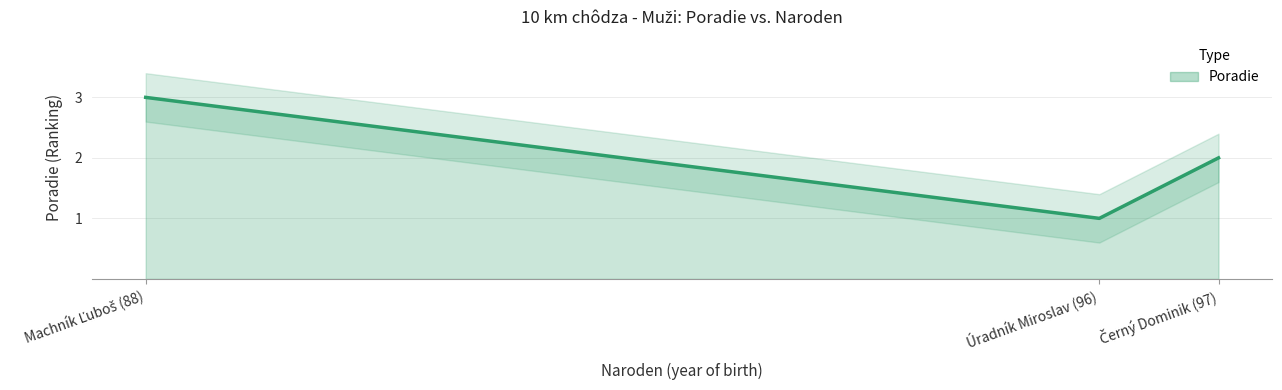

What is the ratio of the value at Machník Ľuboš (88) to the value at Černý Dominik (97)?

1.5